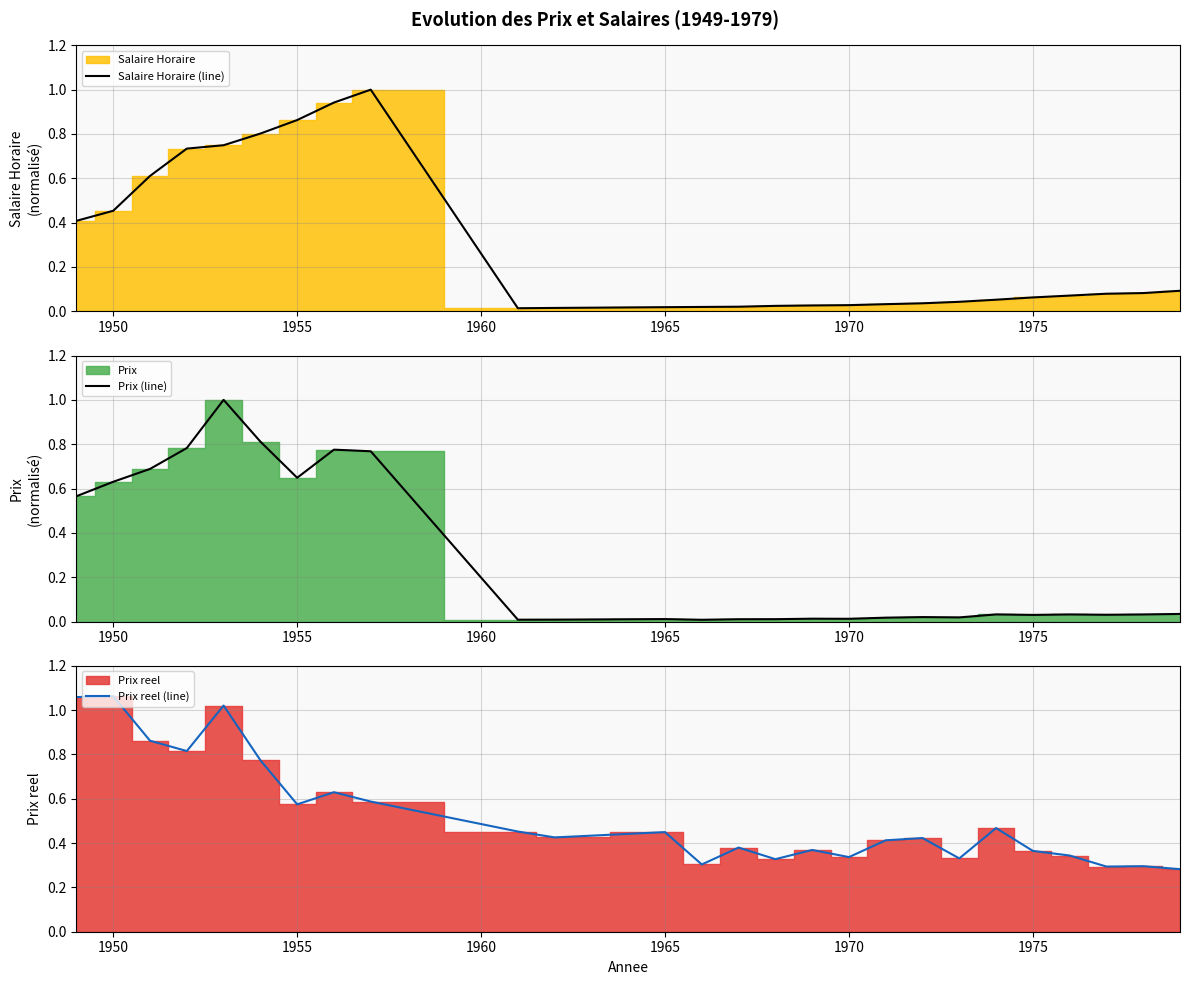

What is the maximum value for Salaire Horaire (line)?

1.0